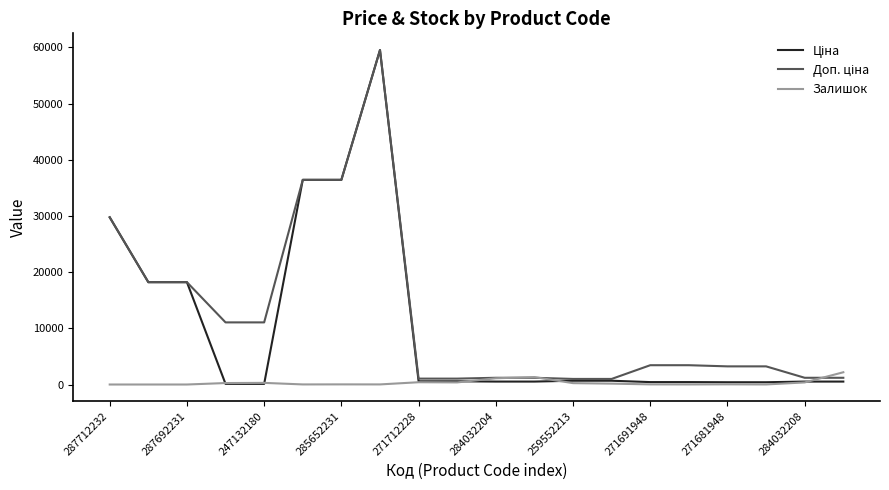

Which series has the largest total across all categories?

Доп. ціна